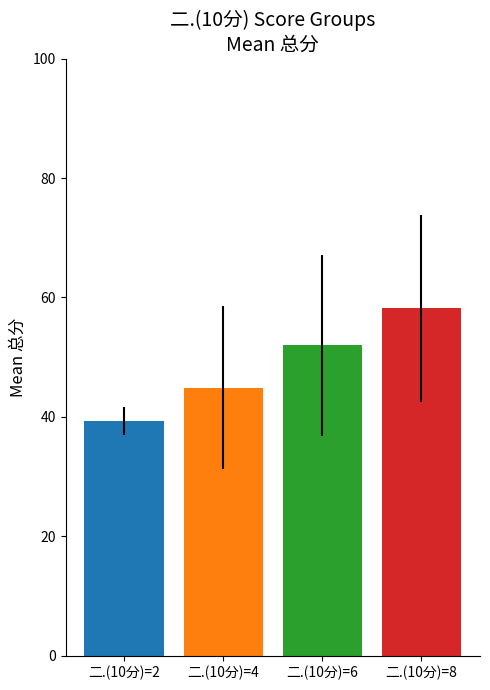

What is the smallest value displayed?

39.3